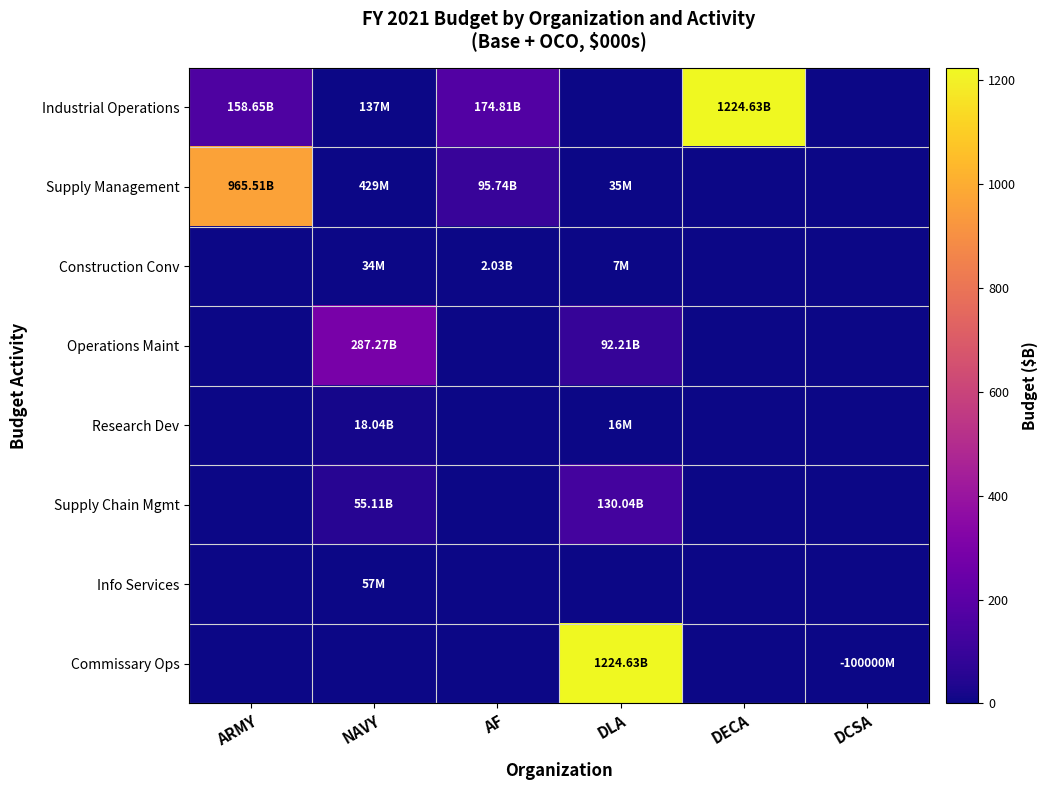

Between ARMY and NAVY, which series saw the biggest shift?

Supply Management